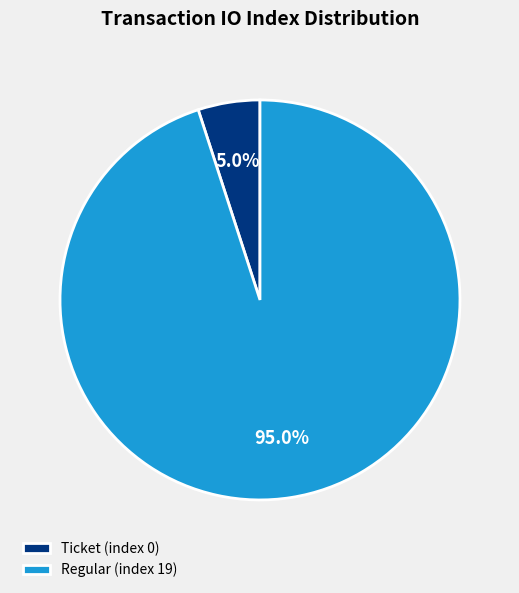

Between Ticket (index 0) and Regular (index 19), which is larger?

Regular (index 19)